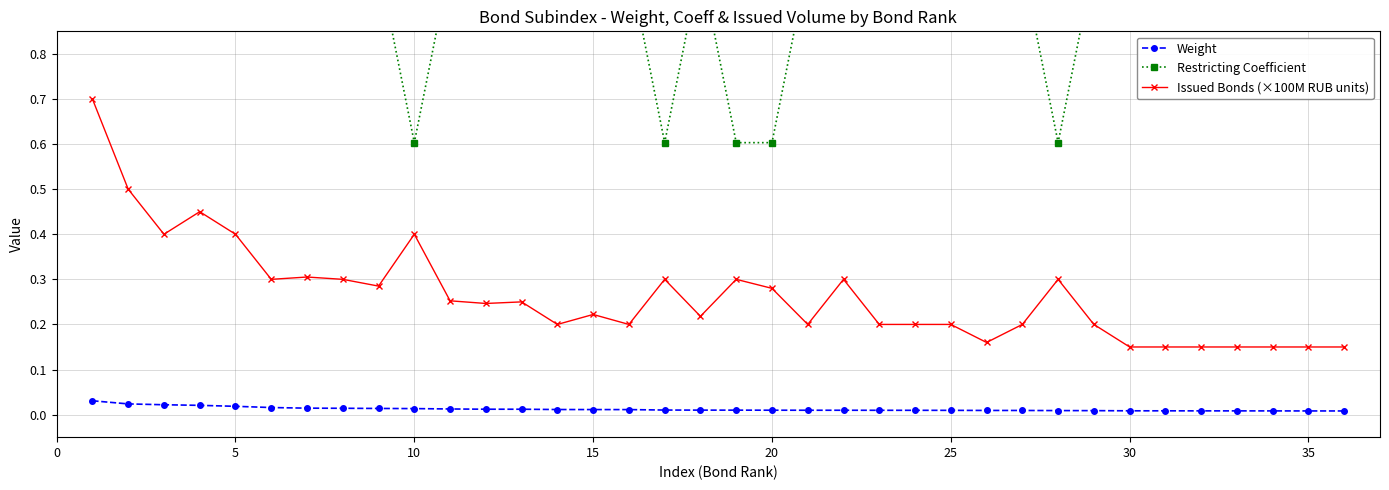

True or false: Issued Bonds (×100M RUB units) and Weight cross at least once.

False